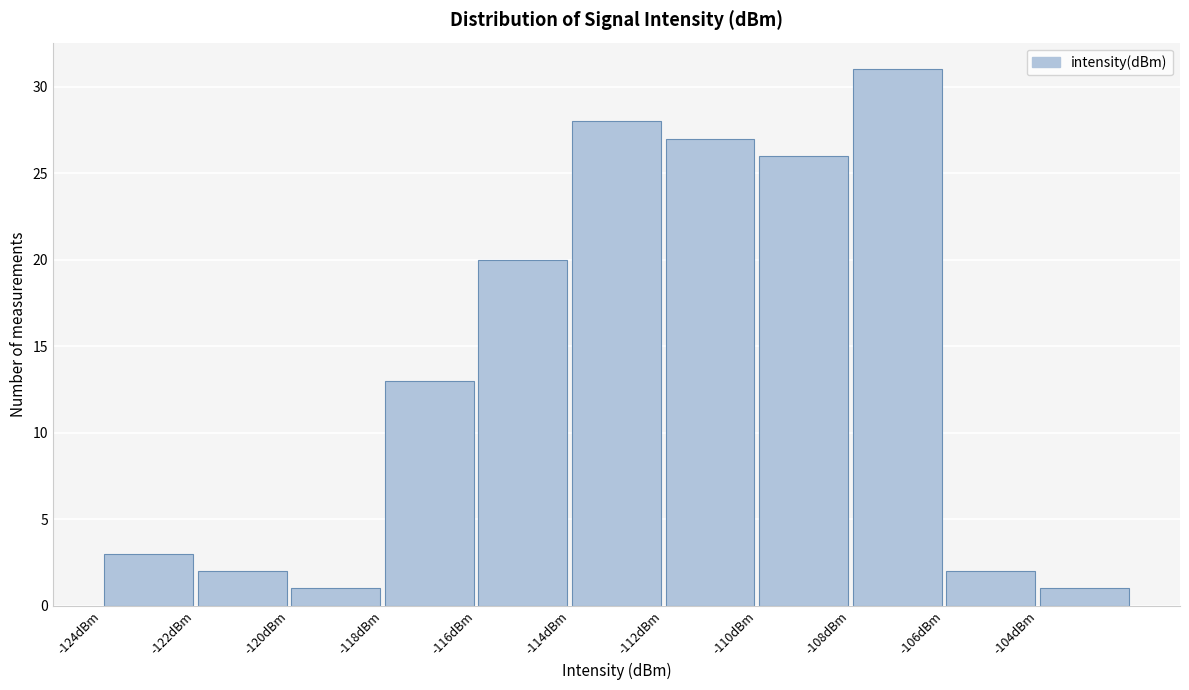

Reading left to right, list every bar in this chart as the range it spans on the x-axis followed by its height. The values are not printed on the chart, so give them approximately, as read against the axis.

-124 to -122: 3
-122 to -120: 2
-120 to -118: 1
-118 to -116: 13
-116 to -114: 20
-114 to -112: 28
-112 to -110: 27
-110 to -108: 26
-108 to -106: 31
-106 to -104: 2
-104 to -102: 1